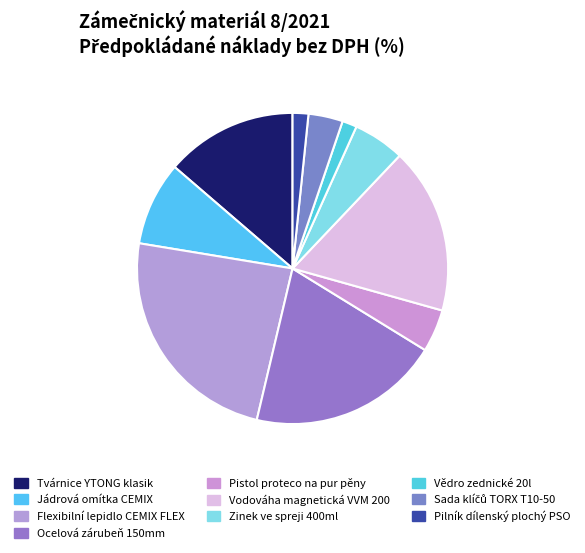

Which slice is the largest?

Flexibilní lepidlo CEMIX FLEX